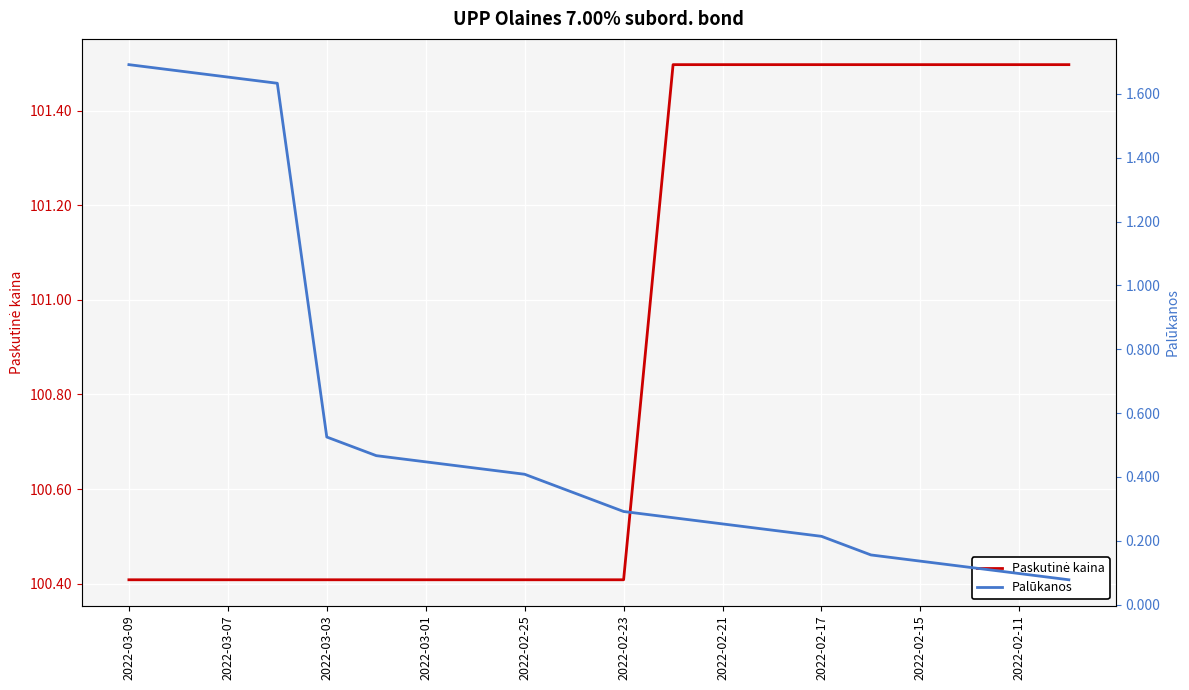

Which series has the largest total across all categories?

Paskutinė kaina